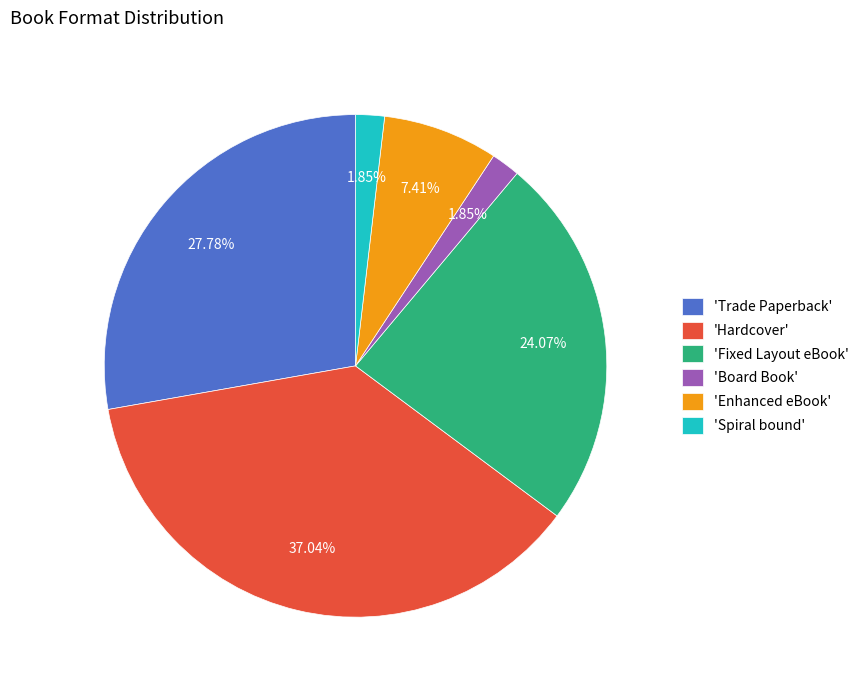

Which category has the biggest portion of the pie?

'Hardcover'